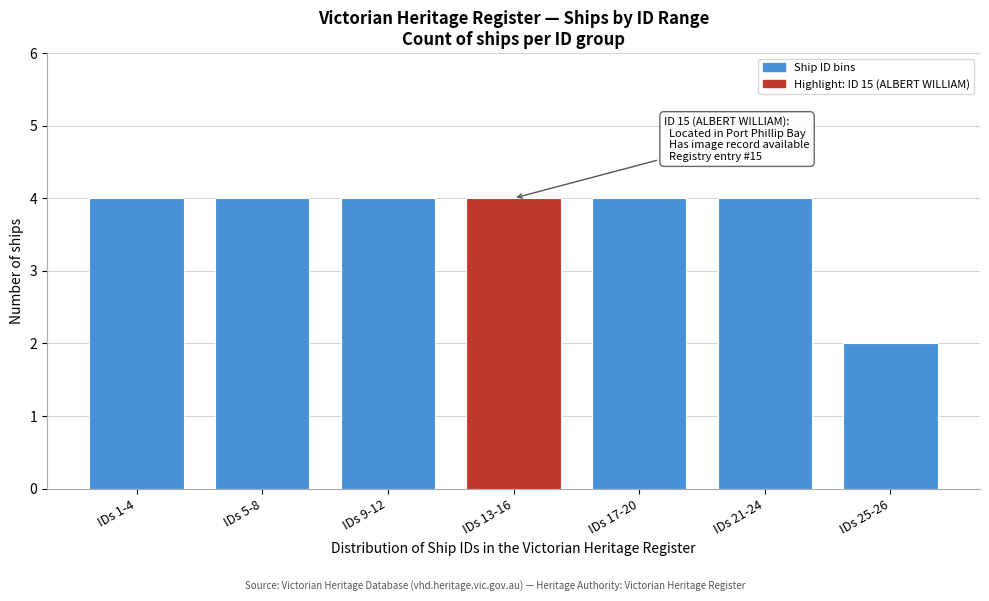

Reading left to right, extract all data points from this chart.

4	4	4	4	4	4	2